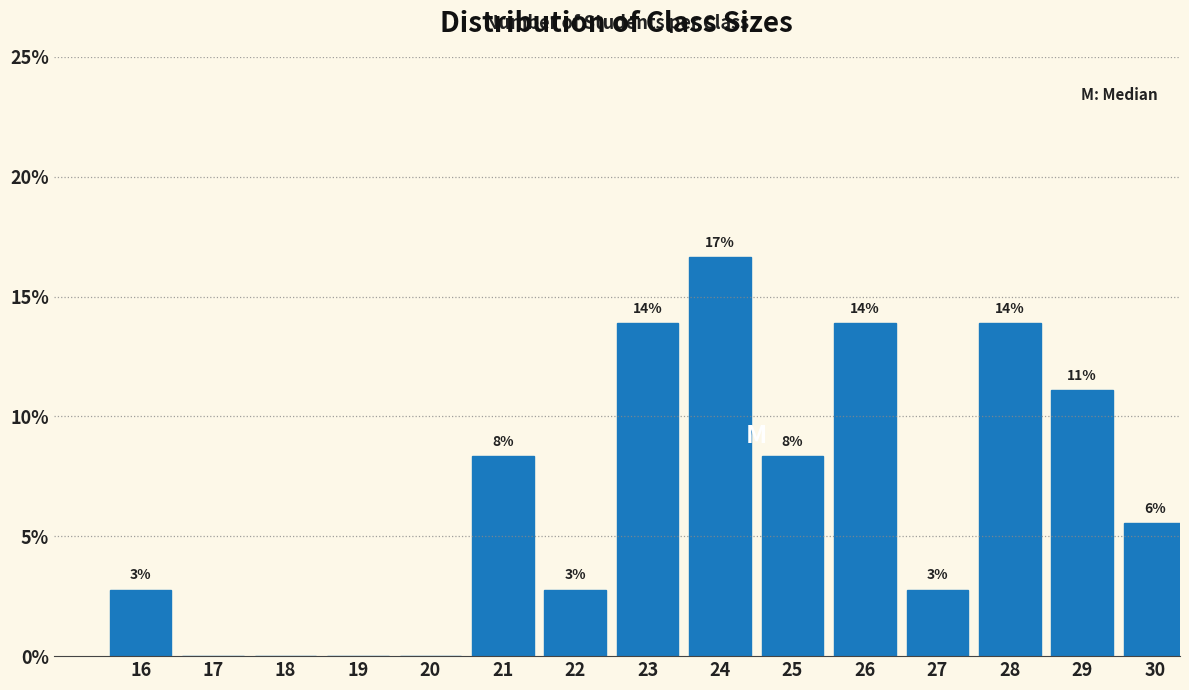

Are the bars horizontal?

No